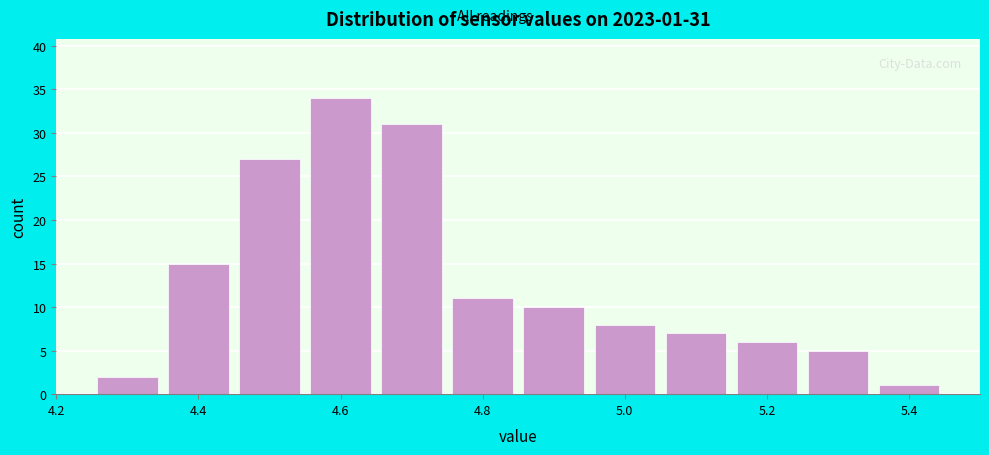

Over which range of the x-axis is the bar tallest?

4.55 to 4.65